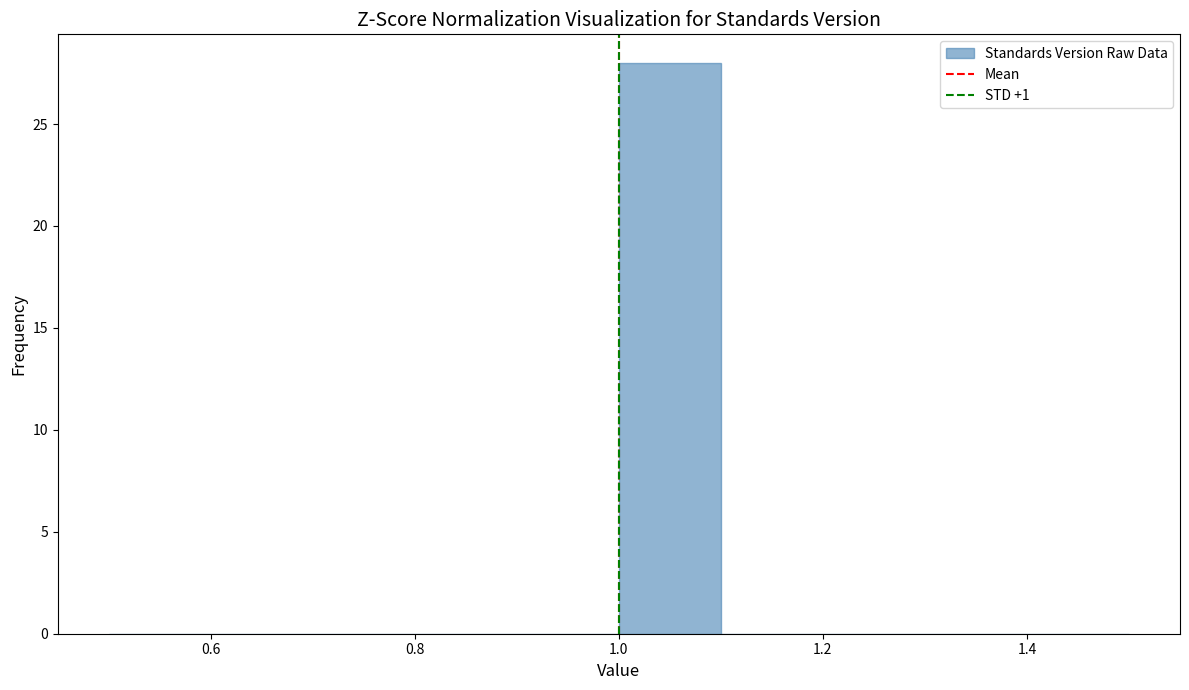

How tall is the bar that spans 1.0 to 1.1 on the x-axis? The values are not printed on the chart, so give them approximately, as read against the axis.

28